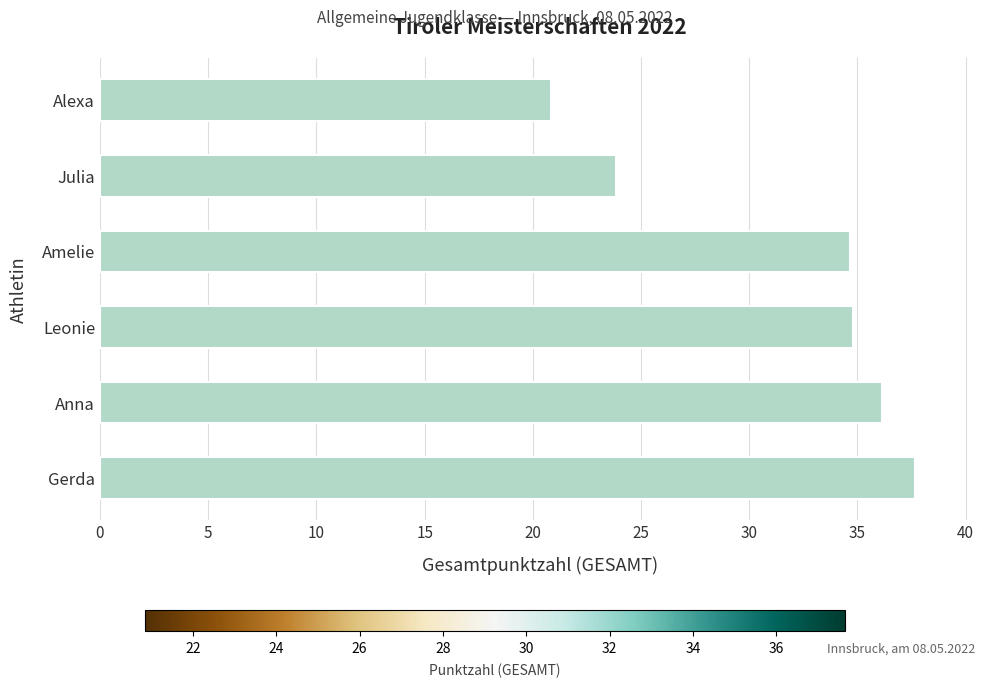

What is the difference between the values at Alexa and Gerda?

16.8